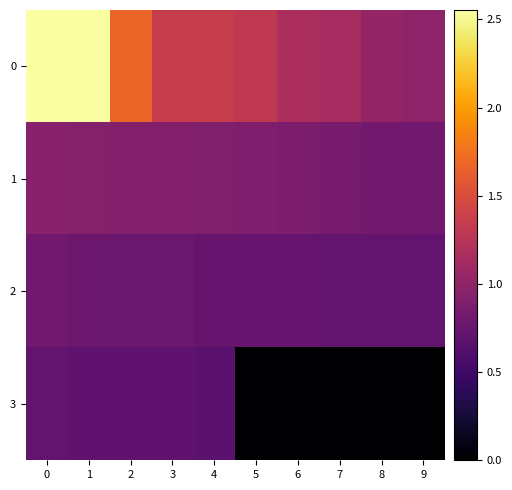

Reading right to left, transcribe all the data shown in this chart.

0: 9=1.0	8=1.0	7=1.1	6=1.2	5=1.3	4=1.4	3=1.4	2=1.7	1=2.5	0=2.6
1: 9=0.8	8=0.8	7=0.8	6=0.9	5=0.9	4=0.9	3=0.9	2=0.9	1=0.9	0=0.9
2: 9=0.7	8=0.7	7=0.7	6=0.7	5=0.7	4=0.7	3=0.8	2=0.8	1=0.8	0=0.8
3: 9=0.0	8=0.0	7=0.0	6=0.0	5=0.0	4=0.7	3=0.7	2=0.7	1=0.7	0=0.7